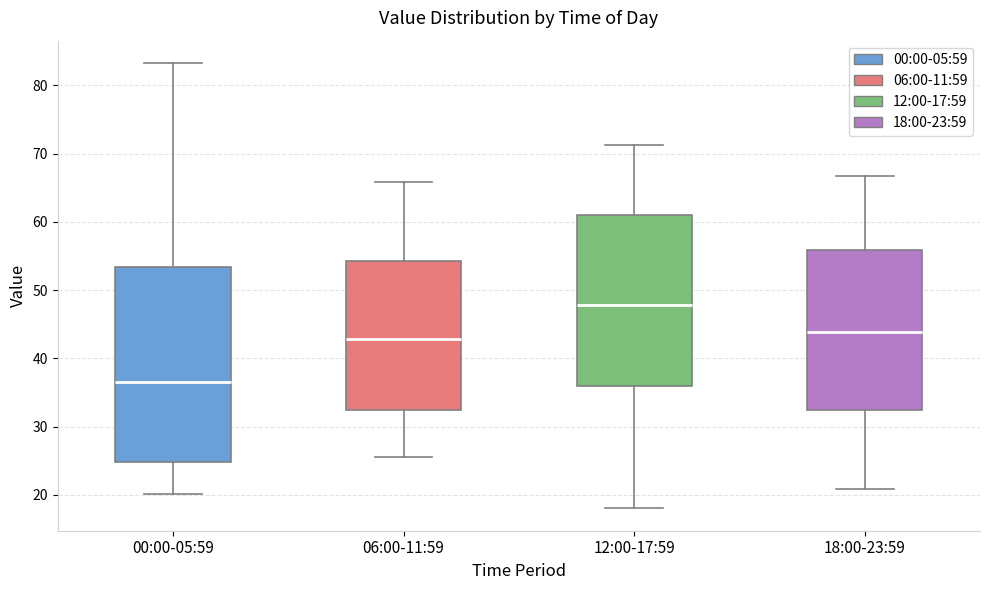

Where does the lower whisker of the box for 18:00-23:59 end on the y-axis? The values are not printed on the chart, so give them approximately, as read against the axis.

21